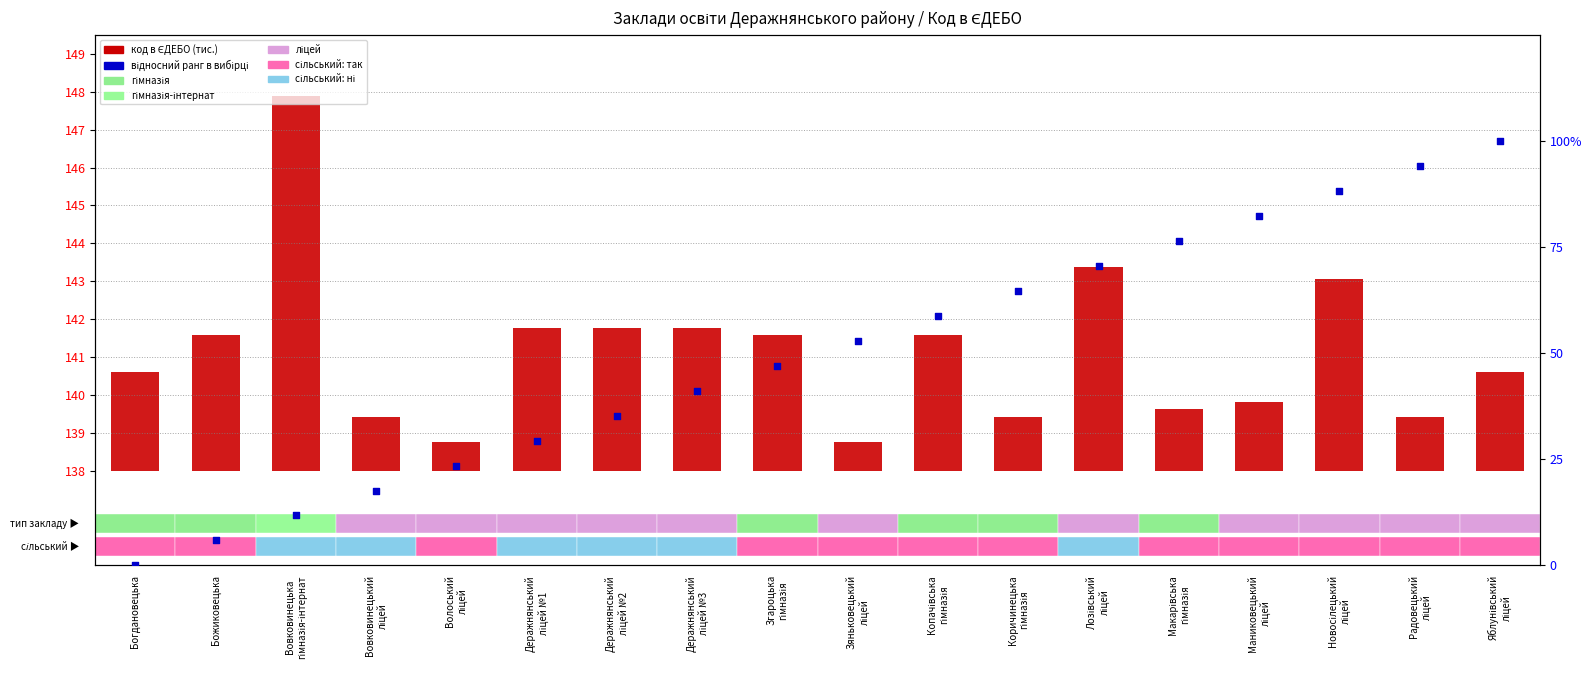

Which series contains the lowest Y value?

відносний ранг (%)